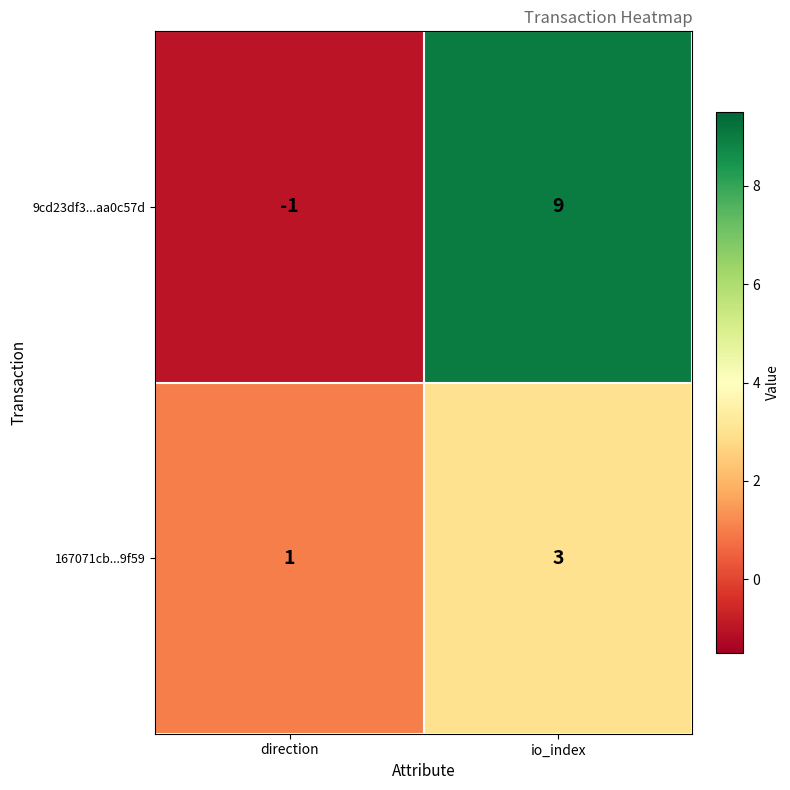

At which category is the sum across all series the highest?

io_index